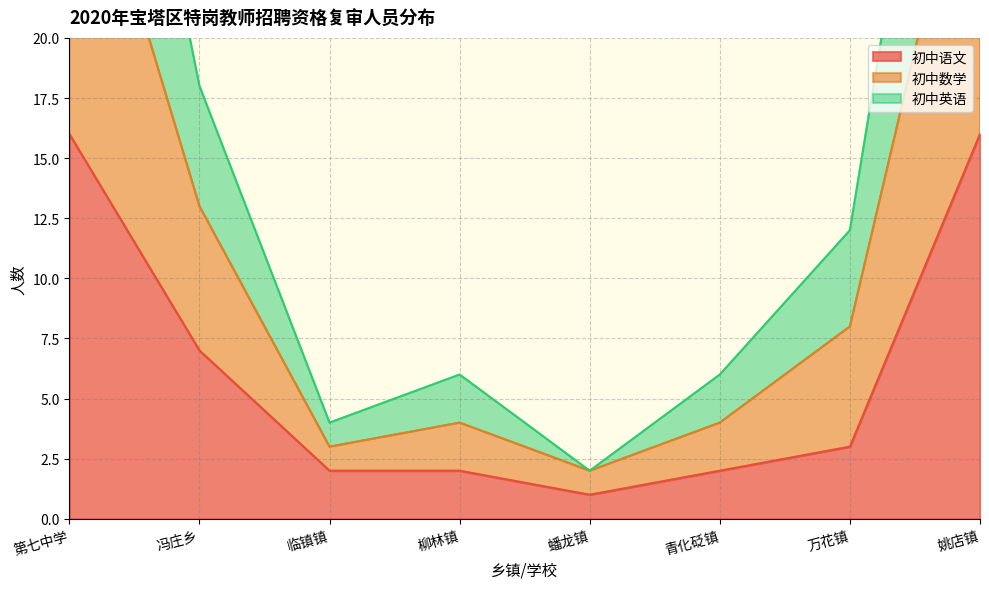

At which category is the sum across all series the highest?

第七中学